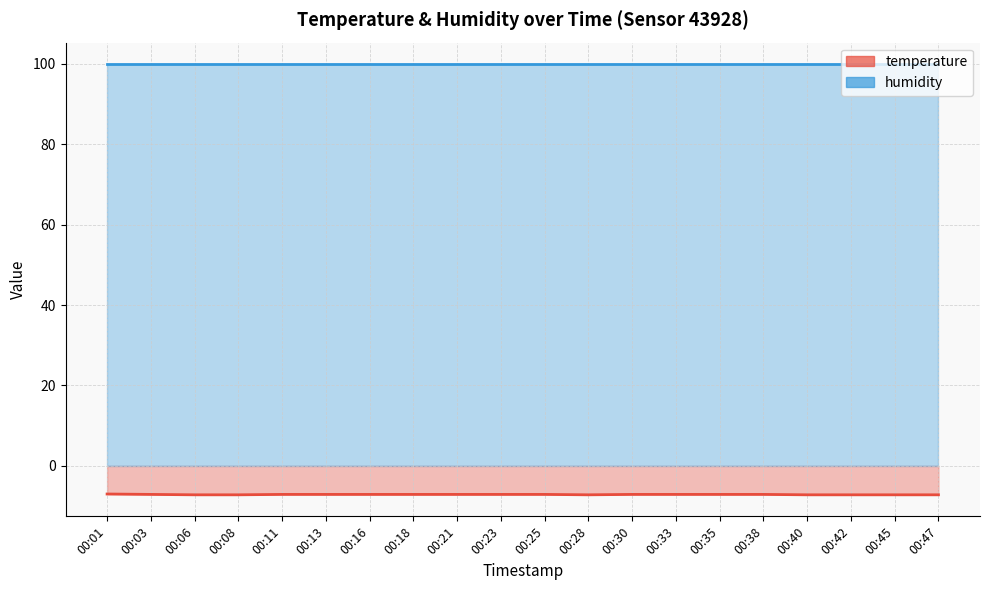

The value at 00:35 is -7.1. True or false?

True